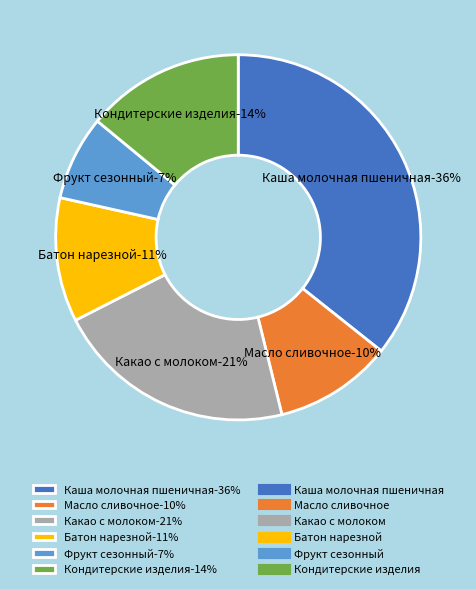

Count the number of slices in the pie.

6